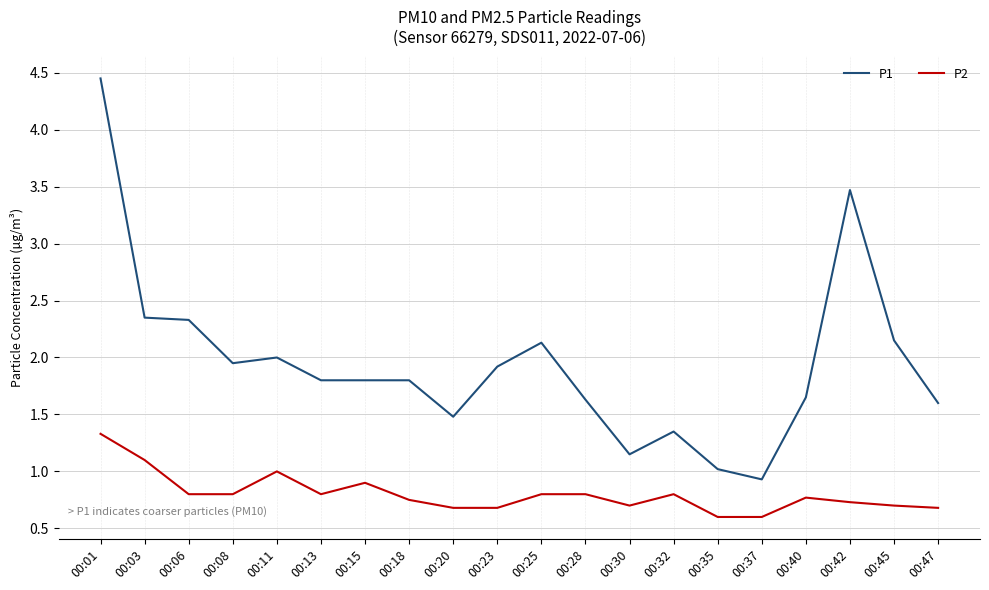

Which series has the largest total across all categories?

P1